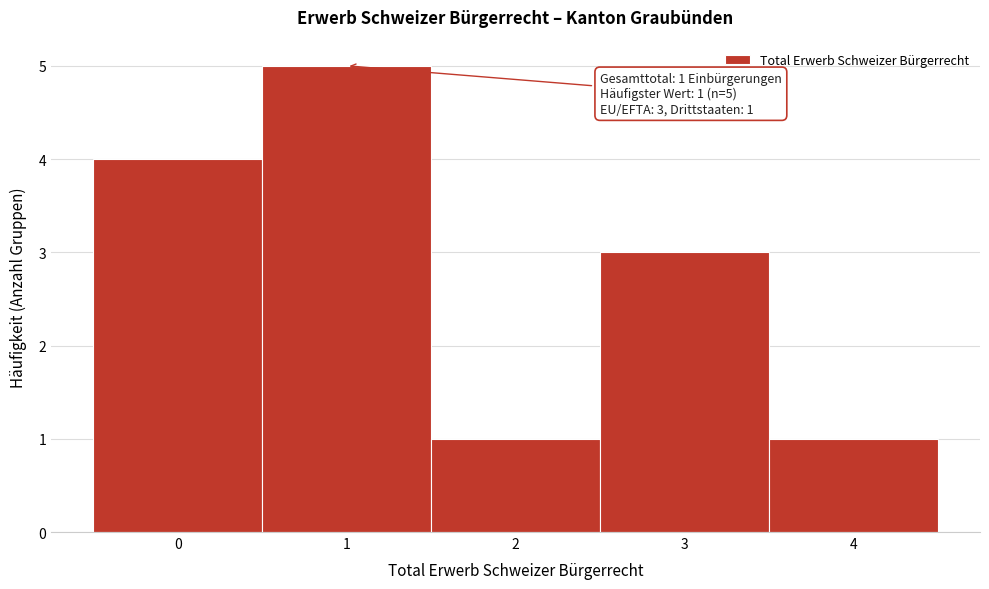

Over which range of the x-axis is the bar tallest?

0.5 to 1.5